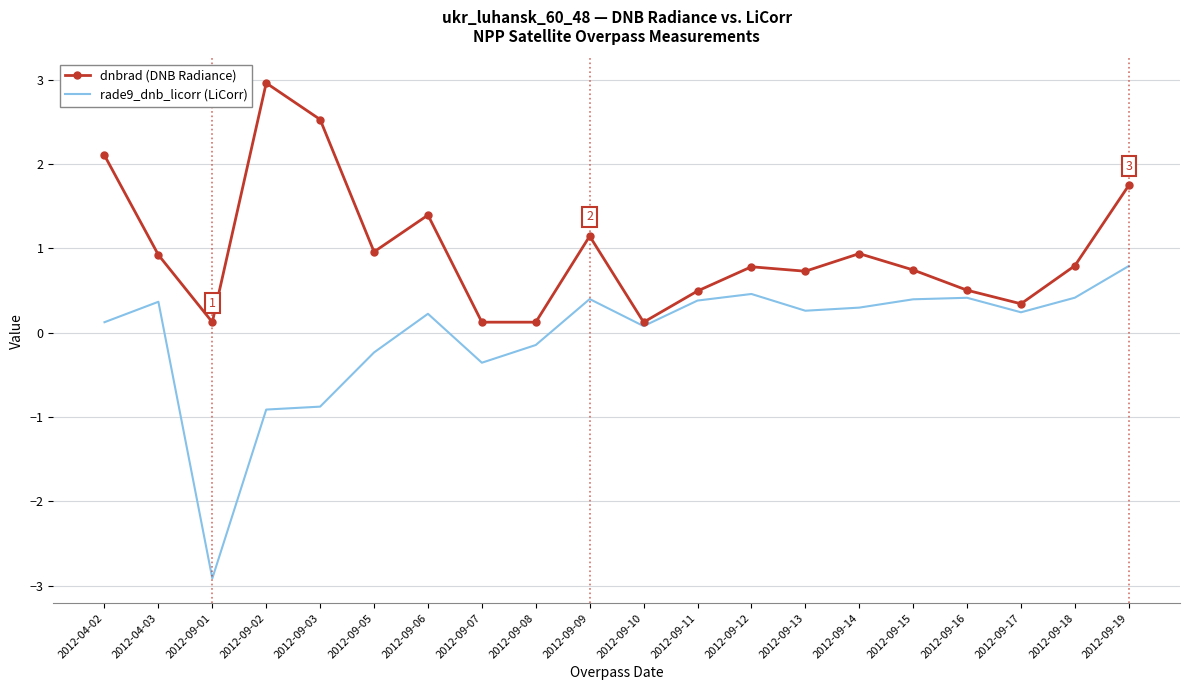

What is the sum of all dnbrad (DNB Radiance) values?

19.6